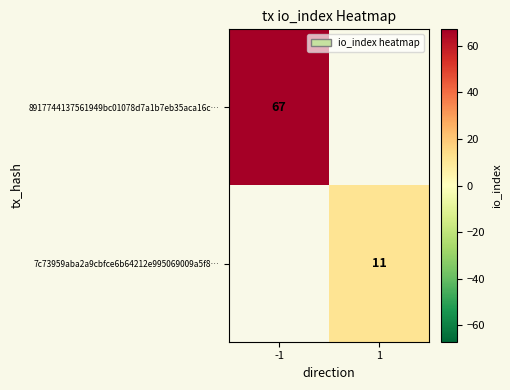

The 7c73959aba2a9cbfce6b64212e995069009a5f8… series shows 11 at 1. True or false?

True